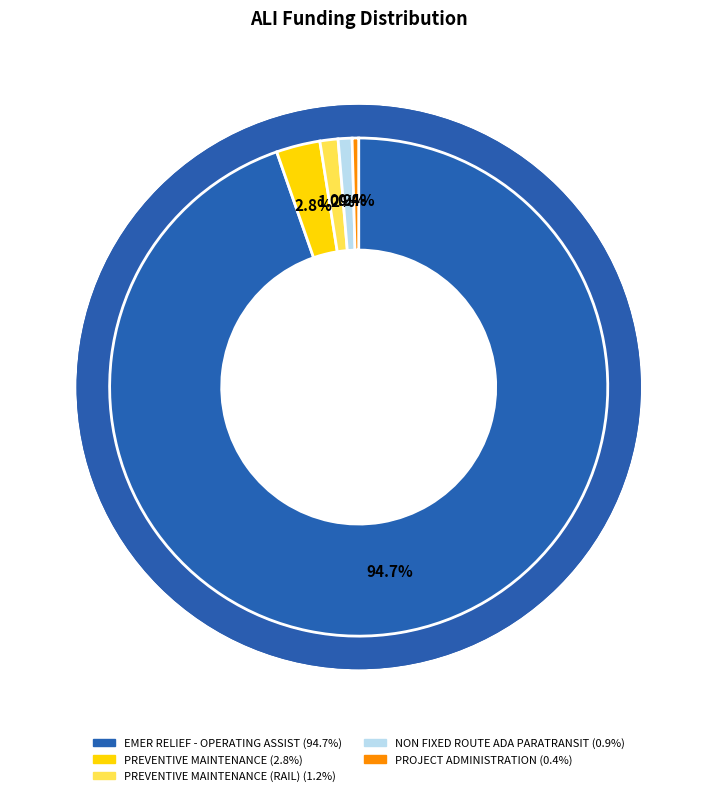

Does any single category account for the majority?

Yes